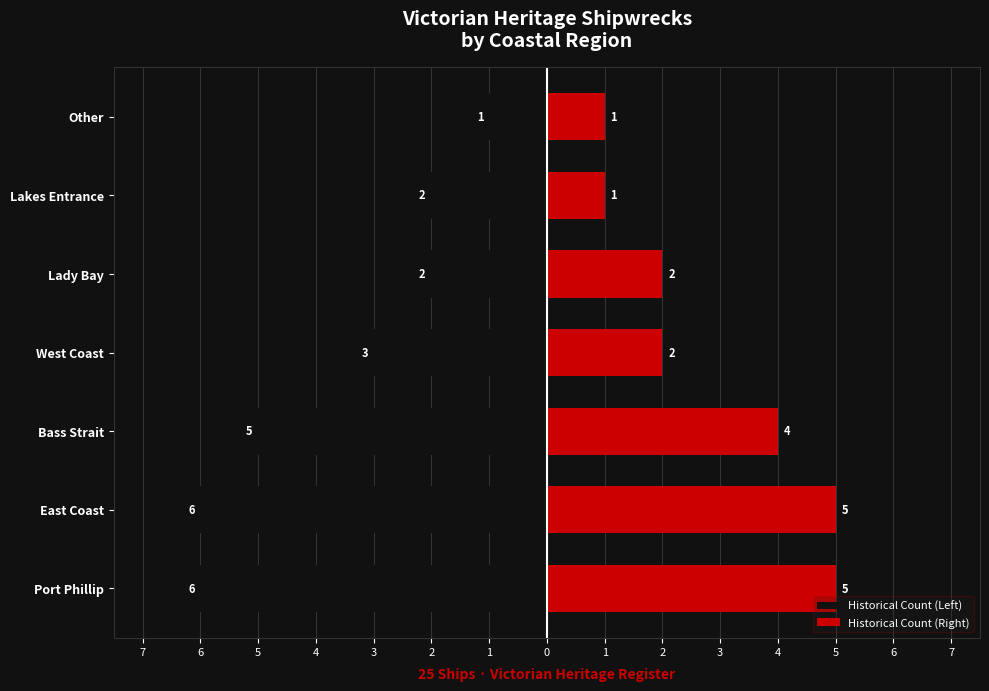

Is it true that Historical Count (Right) equals 1 at 1?

False